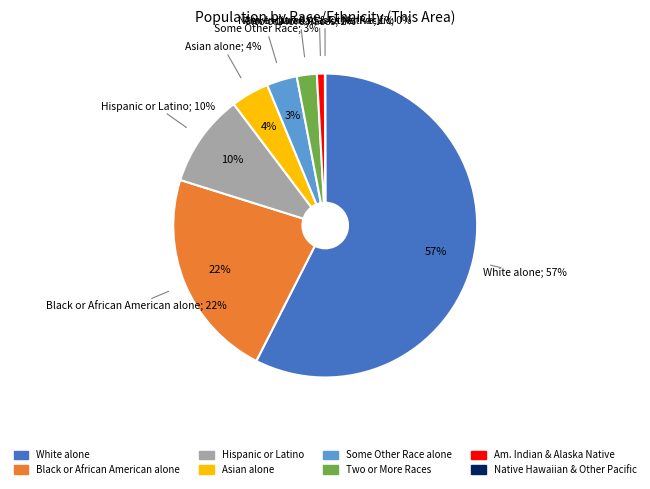

What percentage is the Two or More Races slice, to the nearest percent?

2%